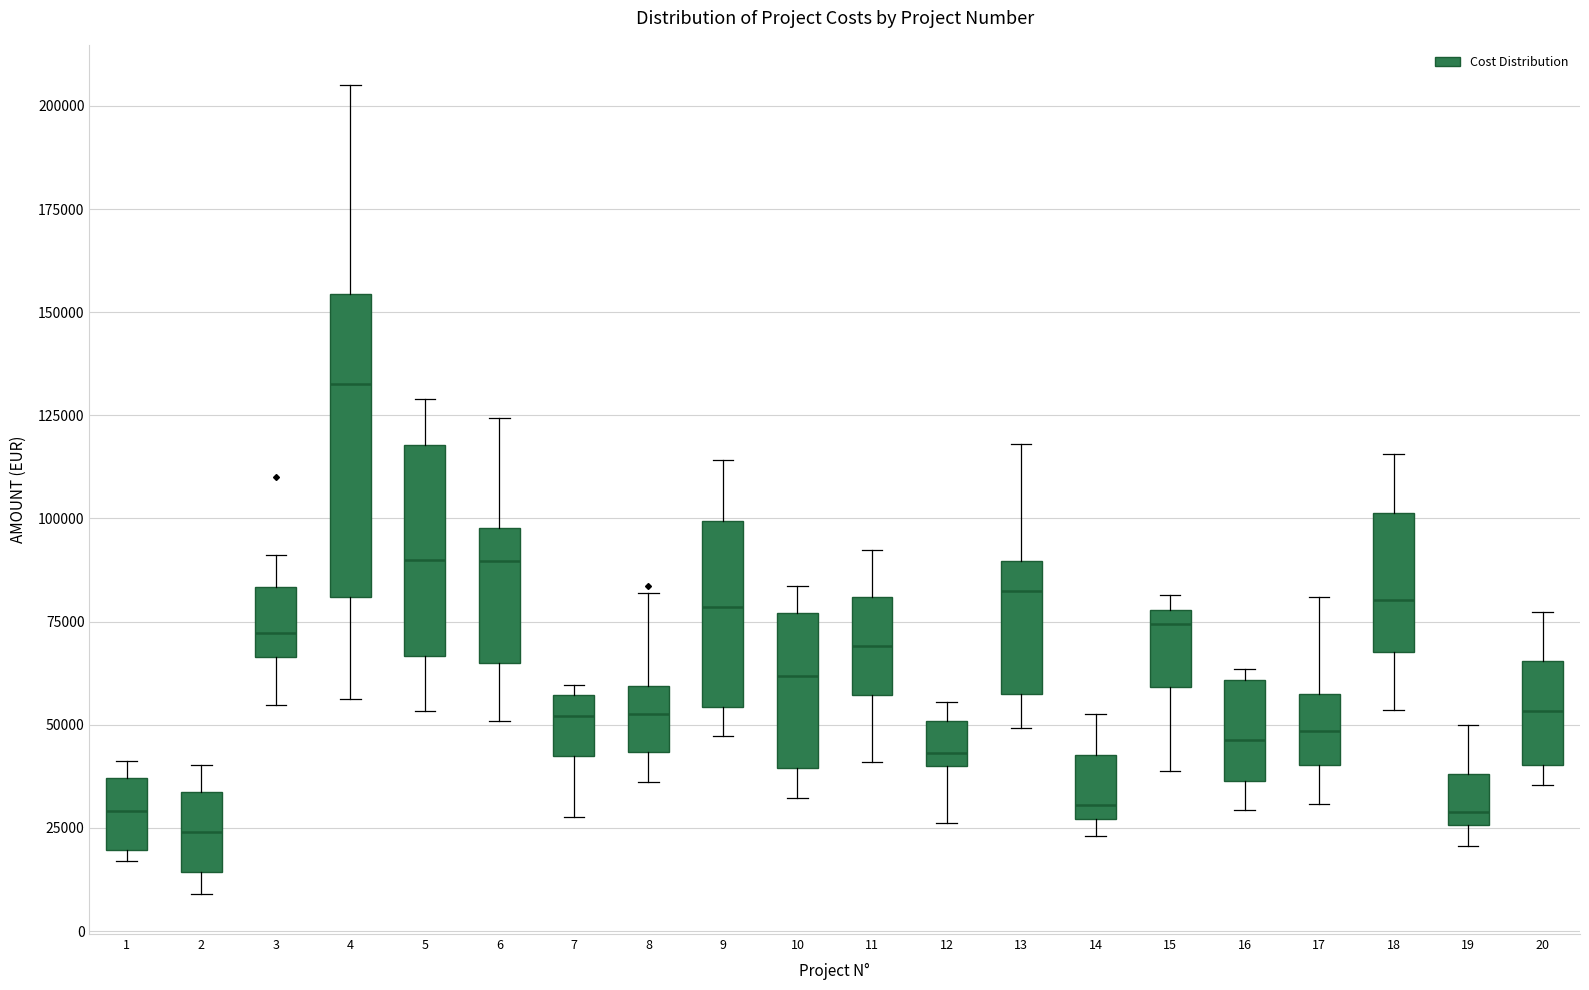

Reading left to right, transcribe this box plot: for each box, give where its median line is, the range the box spans, and where its two whiskers end, as read against the y-axis. The values are not printed on the chart, so give them approximately, as read against the axis.

1: median 30000, box 20000 to 35000, whiskers 15000 to 40000
2: median 25000, box 15000 to 35000, whiskers 10000 to 40000
3: median 70000, box 65000 to 85000, whiskers 55000 to 90000
4: median 135000, box 80000 to 155000, whiskers 55000 to 205000
5: median 90000, box 65000 to 120000, whiskers 55000 to 130000
6: median 90000, box 65000 to 100000, whiskers 50000 to 125000
7: median 50000, box 40000 to 55000, whiskers 30000 to 60000
8: median 55000, box 45000 to 60000, whiskers 35000 to 80000
9: median 80000, box 55000 to 100000, whiskers 45000 to 115000
10: median 60000, box 40000 to 75000, whiskers 30000 to 85000
11: median 70000, box 55000 to 80000, whiskers 40000 to 90000
12: median 45000, box 40000 to 50000, whiskers 25000 to 55000
13: median 80000, box 60000 to 90000, whiskers 50000 to 120000
14: median 30000, box 25000 to 45000, whiskers 25000 (just below the box's lower edge) to 55000
15: median 75000, box 60000 to 80000, whiskers 40000 to 80000 (just above the box's upper edge)
16: median 45000, box 35000 to 60000, whiskers 30000 to 65000
17: median 50000, box 40000 to 55000, whiskers 30000 to 80000
18: median 80000, box 70000 to 100000, whiskers 55000 to 115000
19: median 30000, box 25000 to 40000, whiskers 20000 to 50000
20: median 55000, box 40000 to 65000, whiskers 35000 to 75000